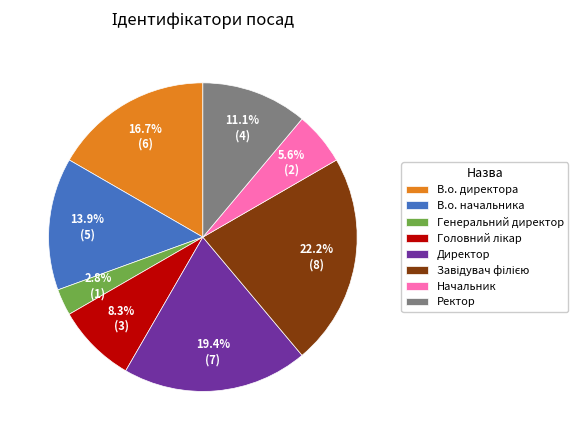

Count the number of slices in the pie.

8